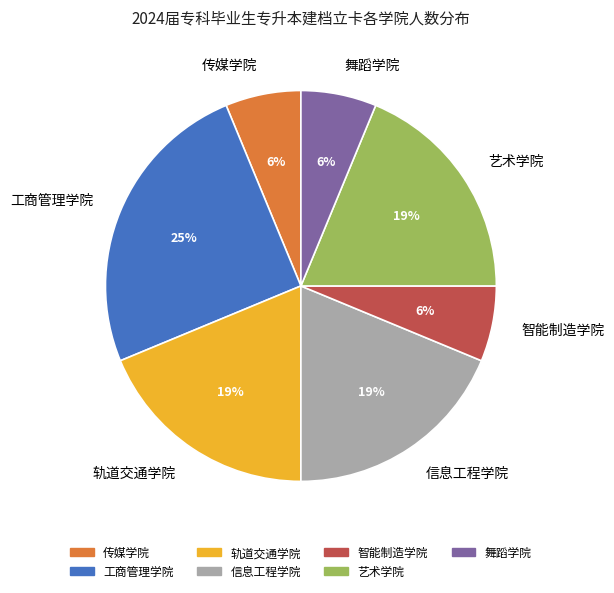

Which category has the biggest portion of the pie?

工商管理学院